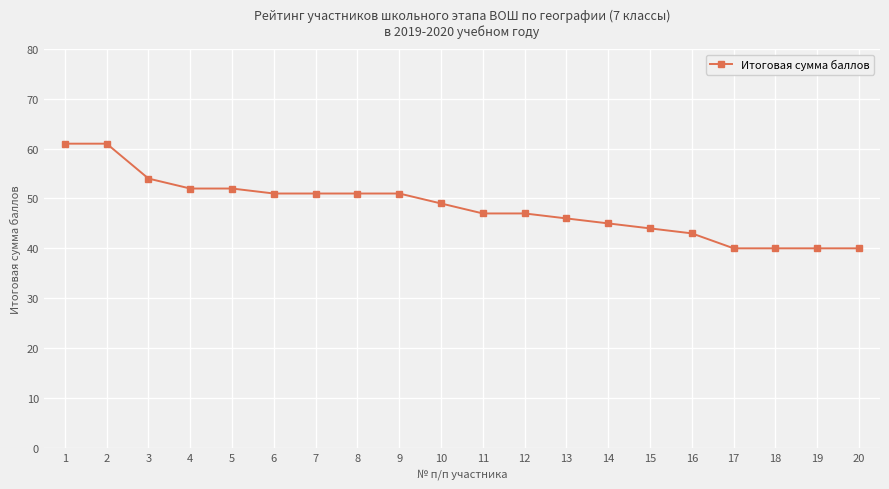

How many data points are less than 49?

10